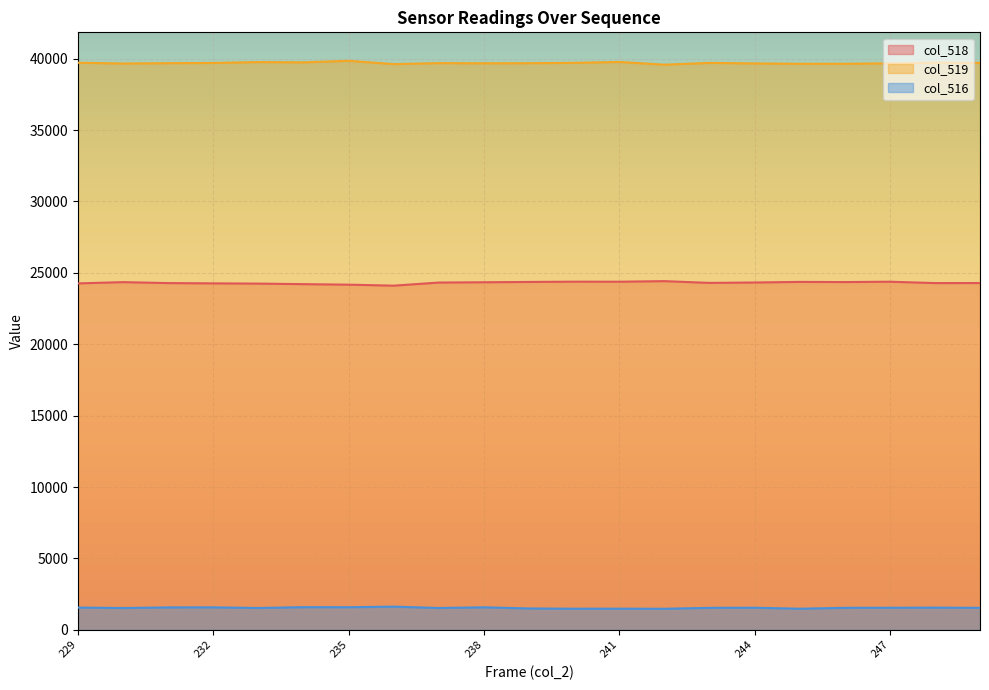

What are all the series names shown in the legend?

col_518, col_519, col_516